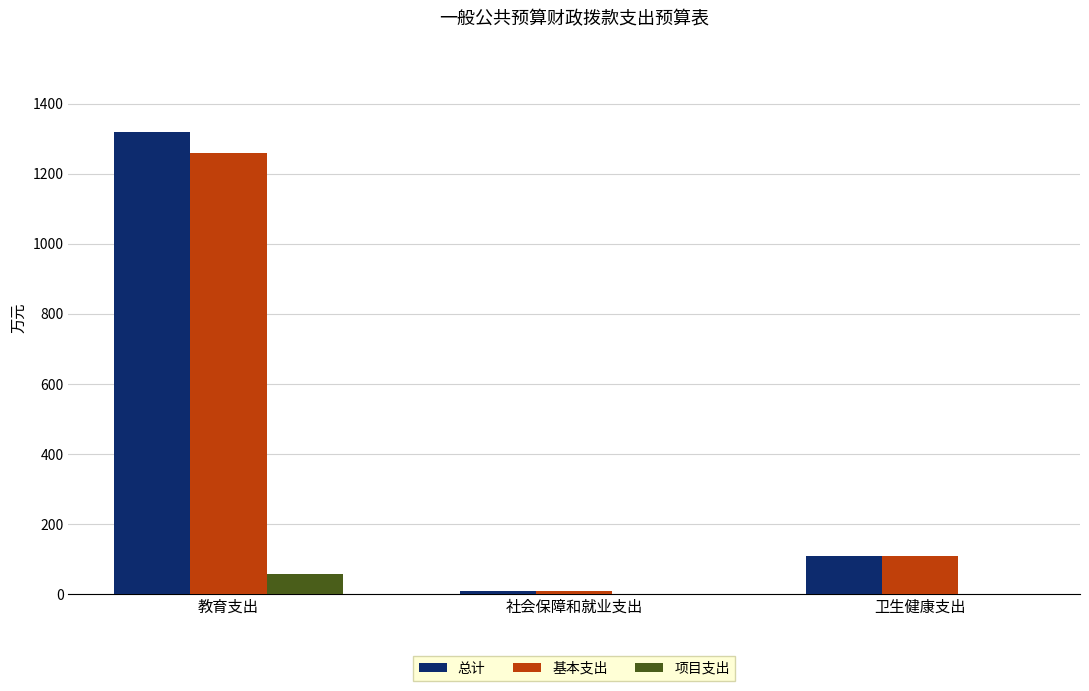

The value of 项目支出 at 教育支出 is 57.3. True or false?

True